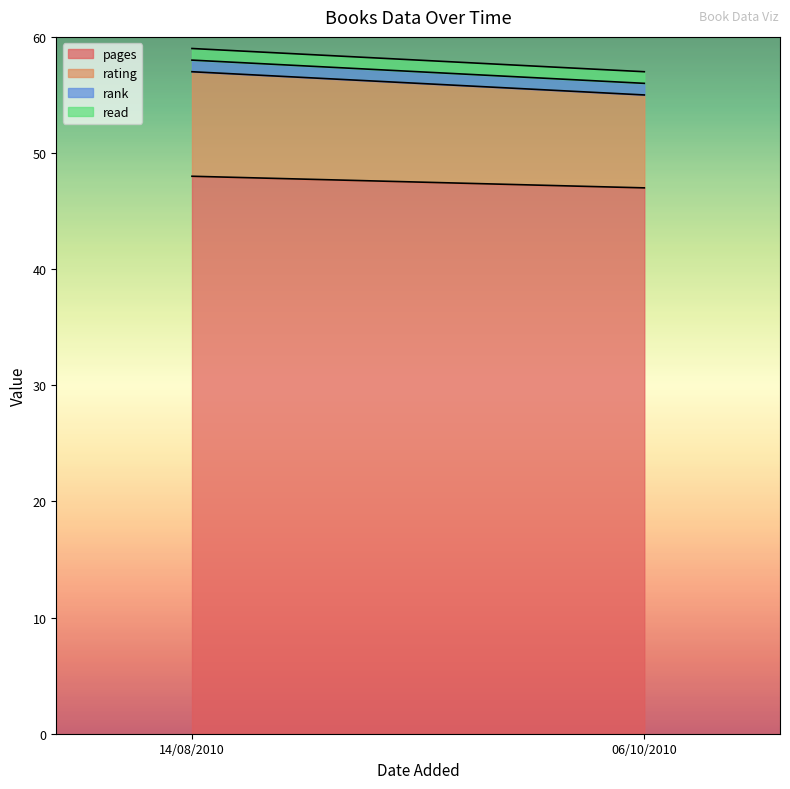

What is the difference between the highest and lowest values at 06/10/2010?

46